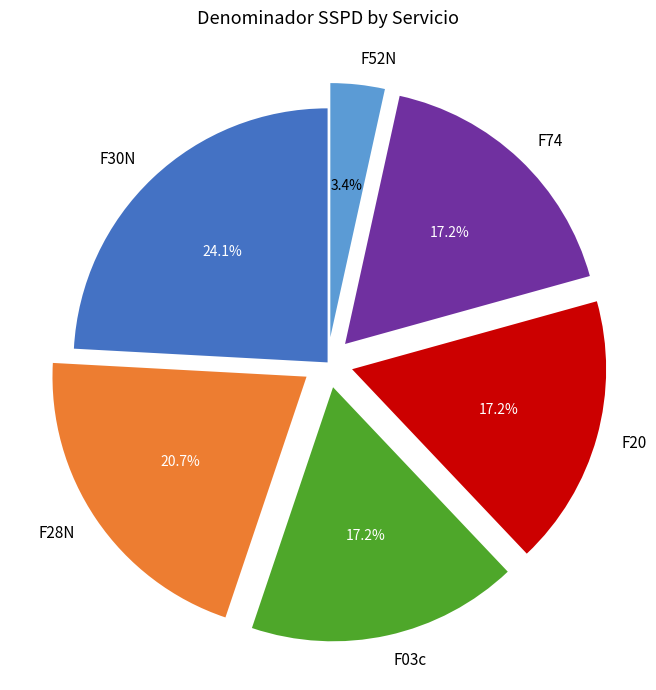

True or false: F52N accounts for 10% of the total.

False